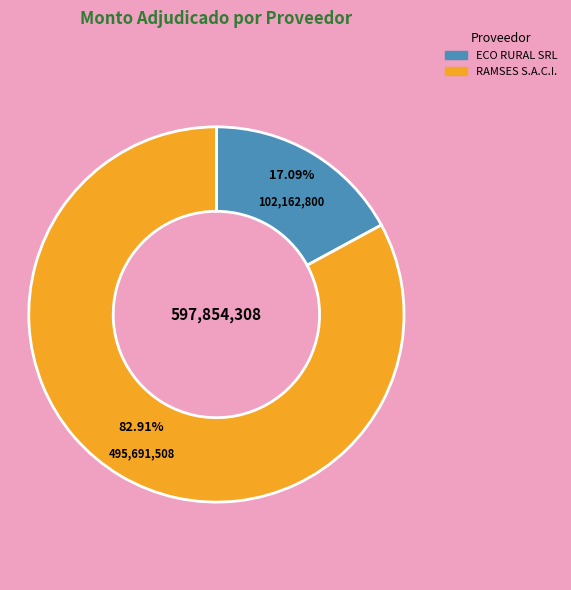

Which has a higher value, ECO RURAL SRL or RAMSES S.A.C.I.?

RAMSES S.A.C.I.